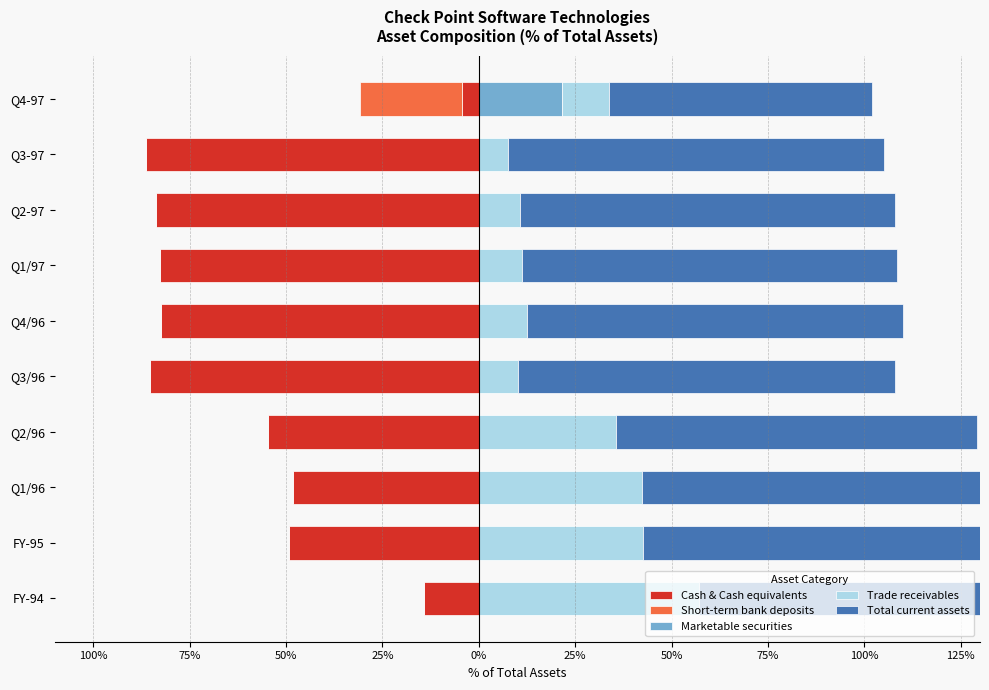

How many data points in Cash & Cash equivalents are above -54?

4